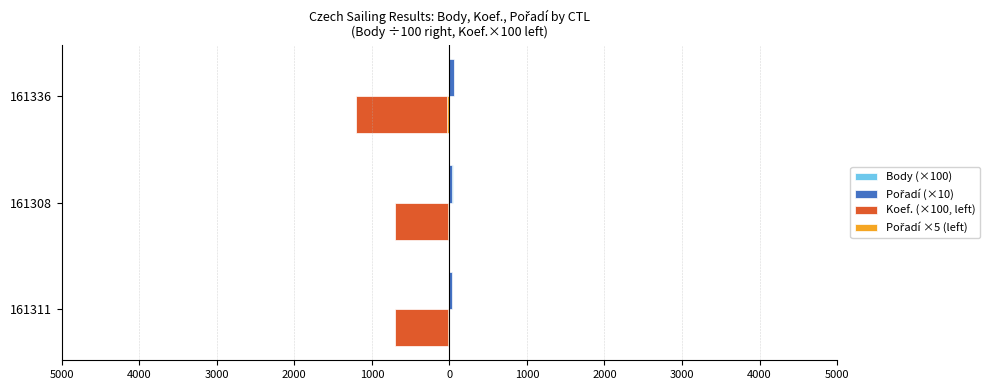

What are all the series names shown in the legend?

Body (×100), Pořadí (×10), Koef. (×100, left), Pořadí ×5 (left)